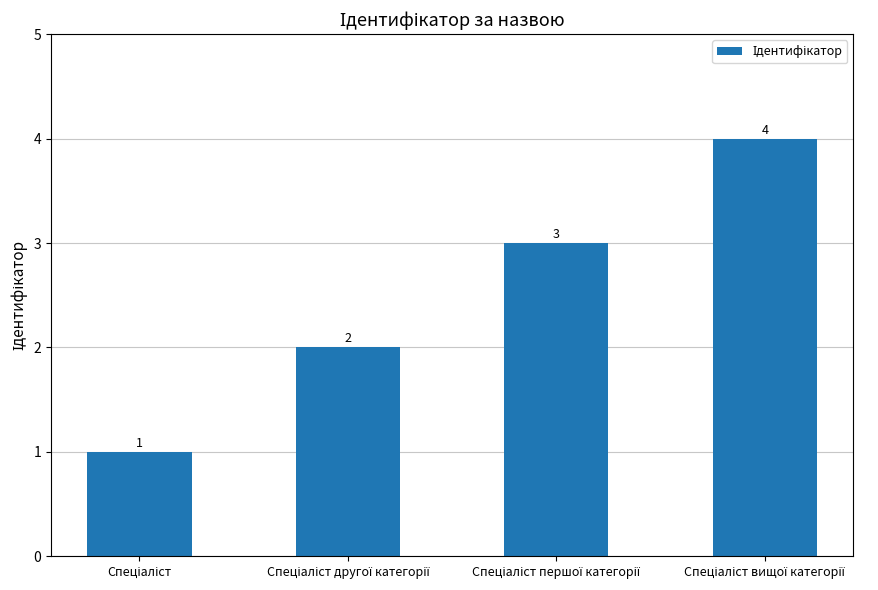

What is the value of the 3rd bar from the left?

3